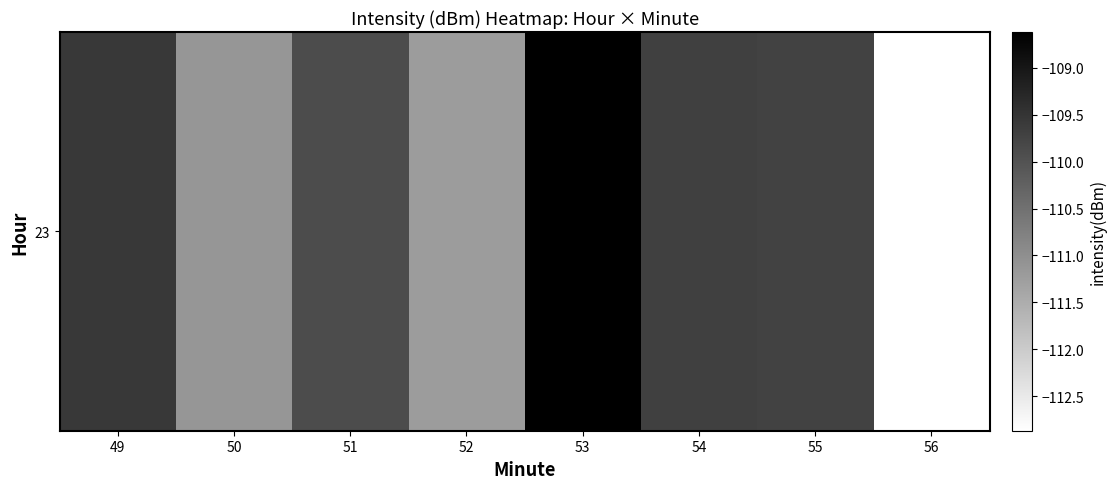

Between 52 and 54, which is larger?

54